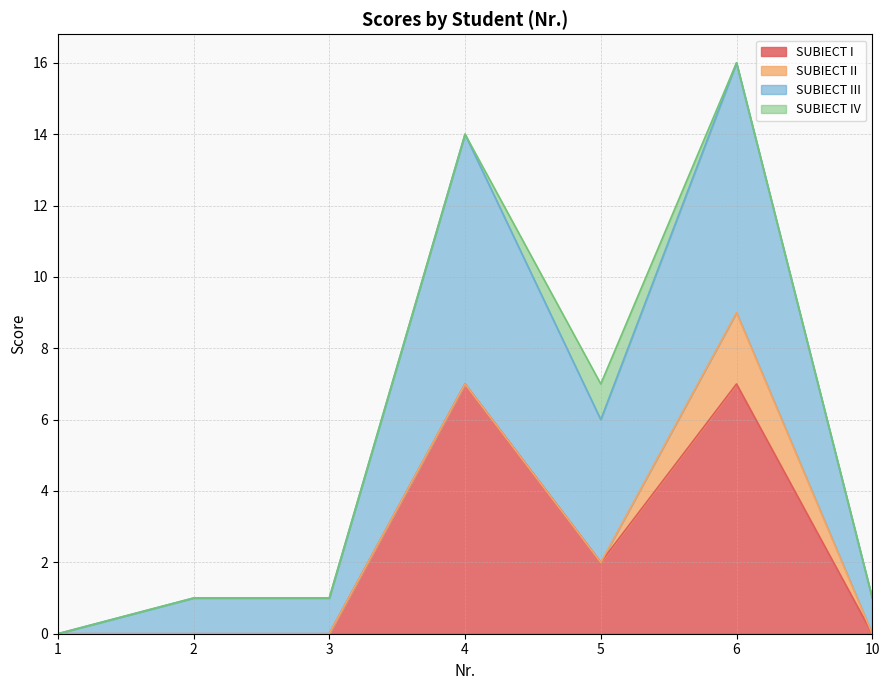

How many values in the SUBIECT III series exceed 1?

3